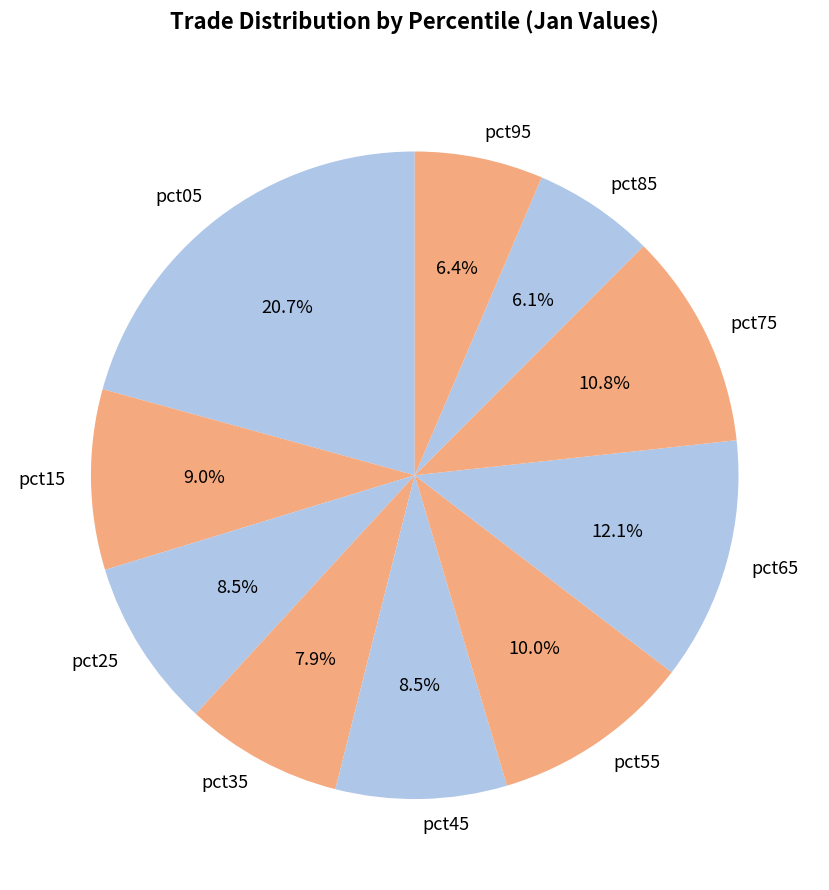

What is the largest slice in the pie chart?

pct05